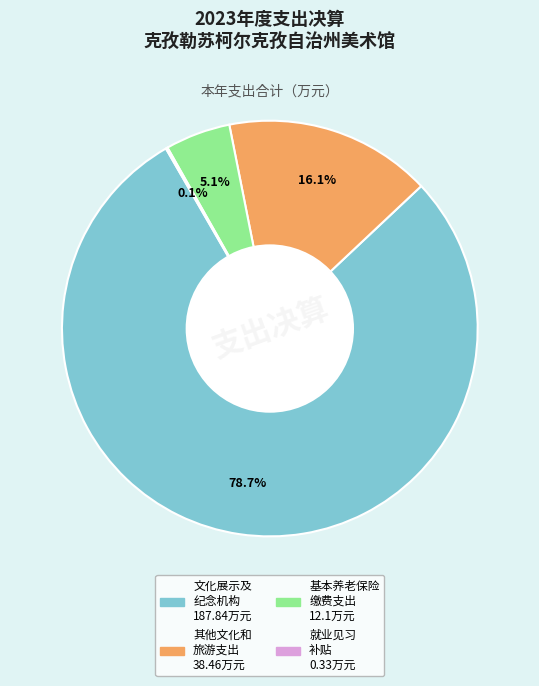

Does any single category account for the majority?

Yes